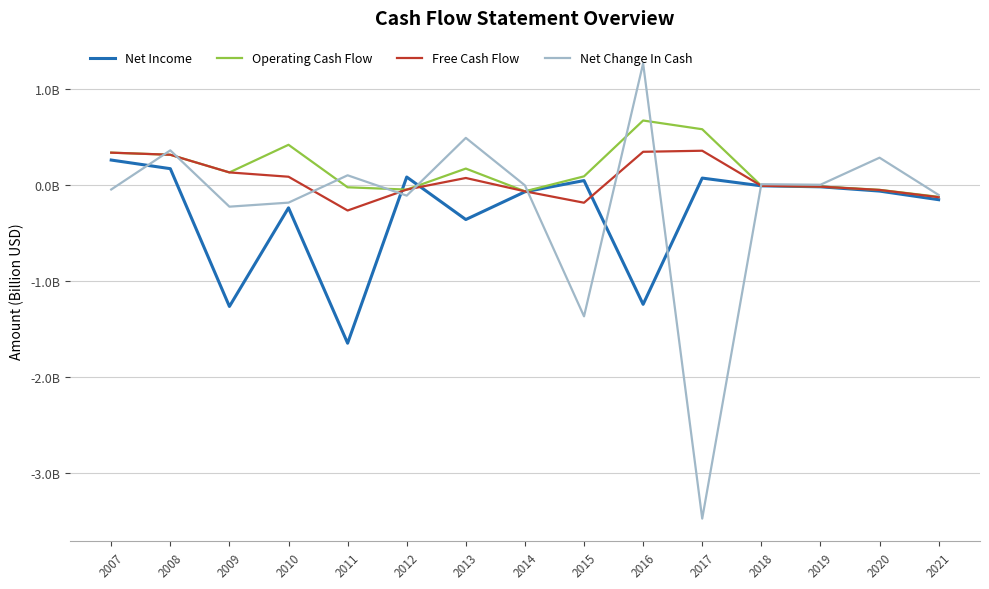

Is the value of Net Income at 2017 greater than the value of Operating Cash Flow at 2020?

Yes